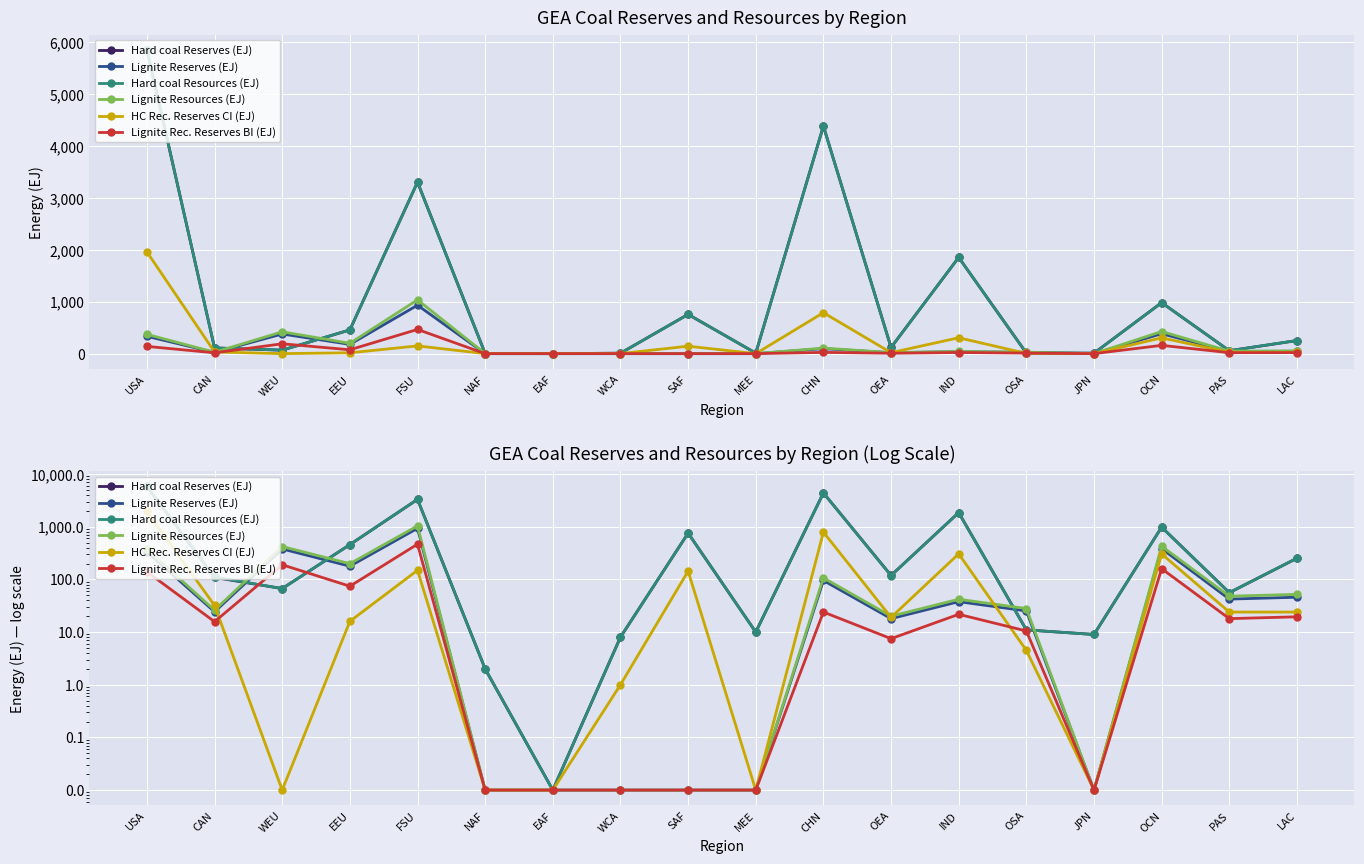

What position from the left is EAF?

7